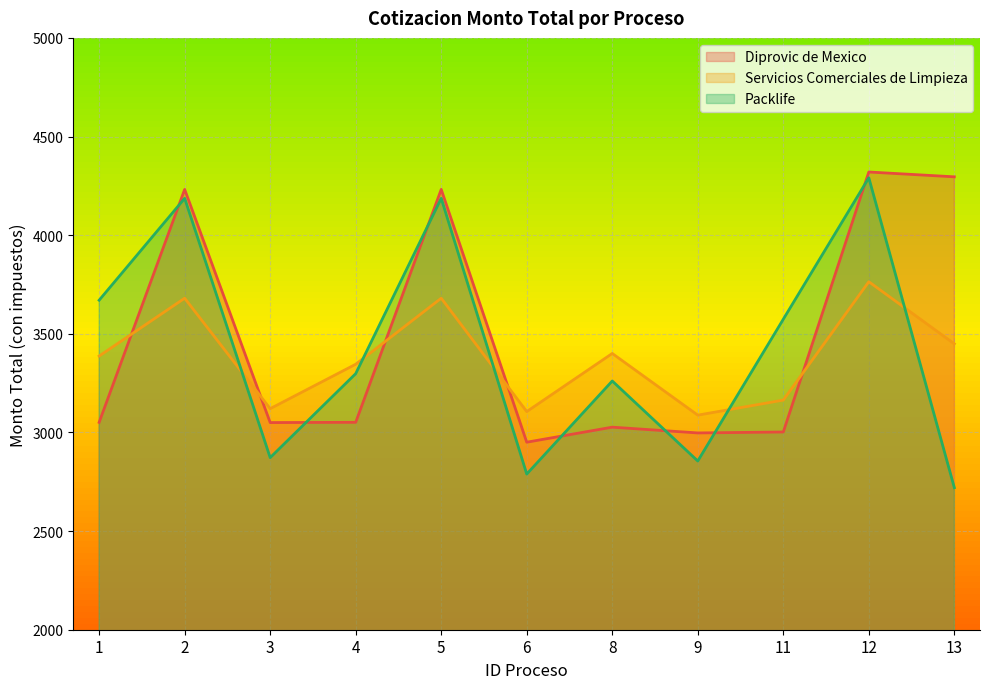

Which series changed the most between 3 and 13?

Diprovic de Mexico